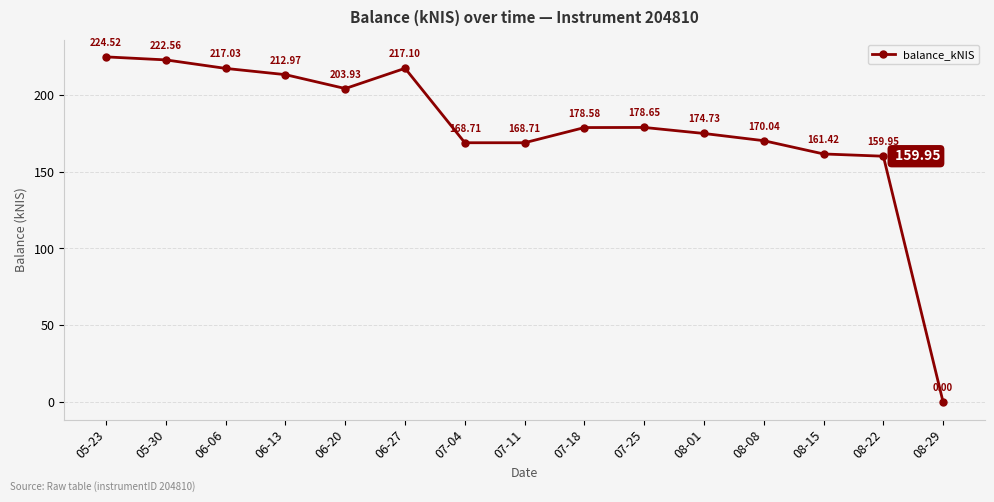

What is the difference between the values at 06-13 and 08-01?

38.2